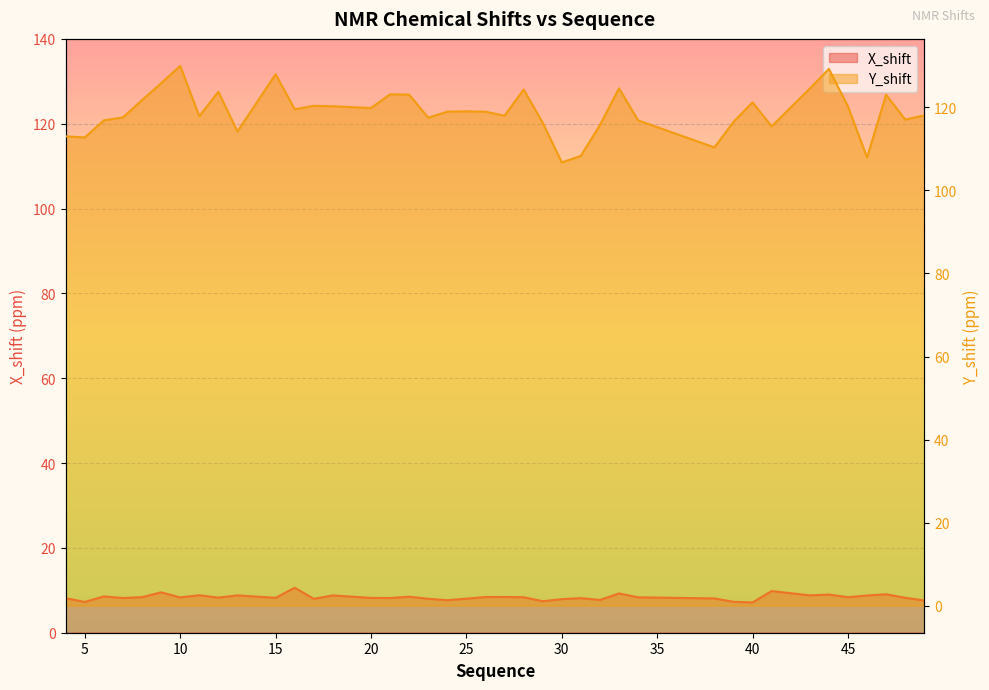

Which category has the lowest value in the X_shift series?

40